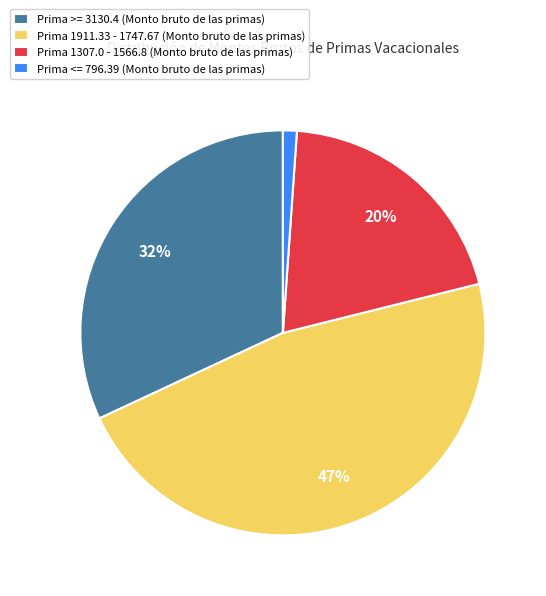

The Prima >= 3130.4 (Monto bruto de las primas) slice represents 41% of the pie. True or false?

False